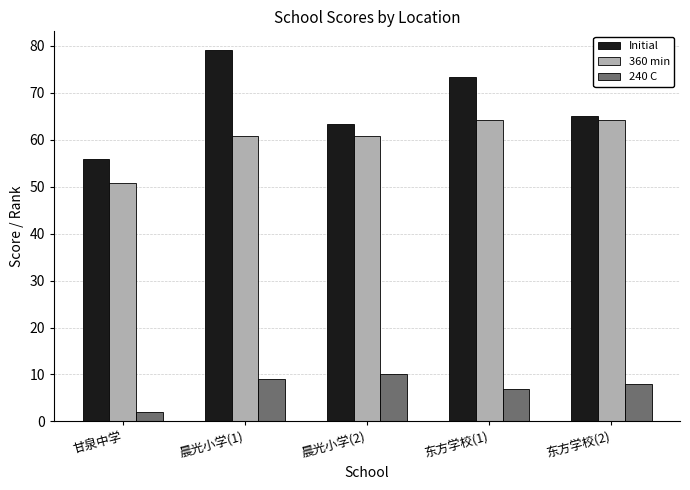

What is the average value of the 240 C series?

7.2